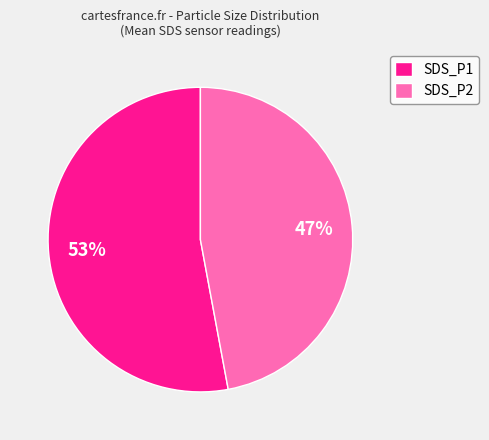

Is it true that SDS_P2 is 47% of the pie?

True